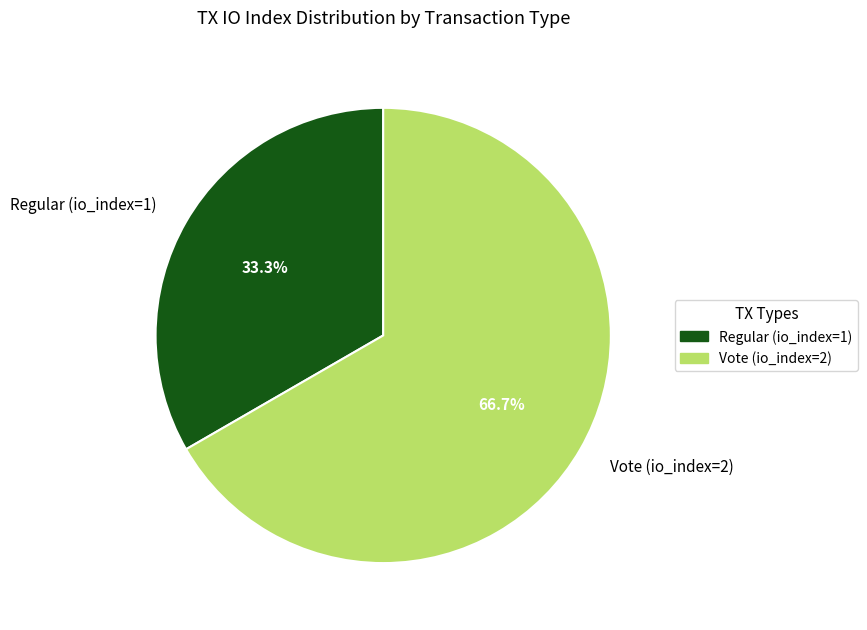

Rank the categories by value from highest to lowest.

Vote (io_index=2), Regular (io_index=1)